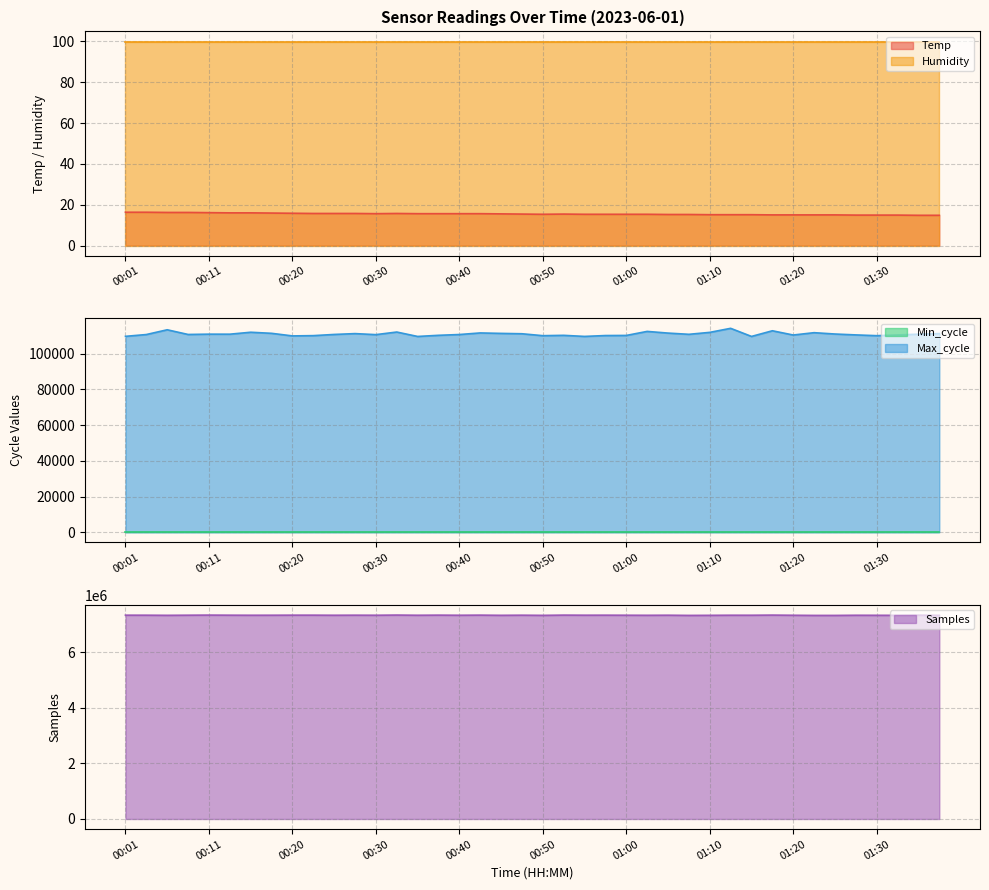

What is the total value across all series at 01:35?

7444595.8